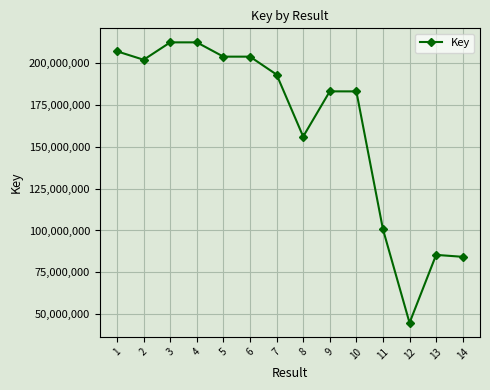

What is the change in value from 10 to 14?

-99049342